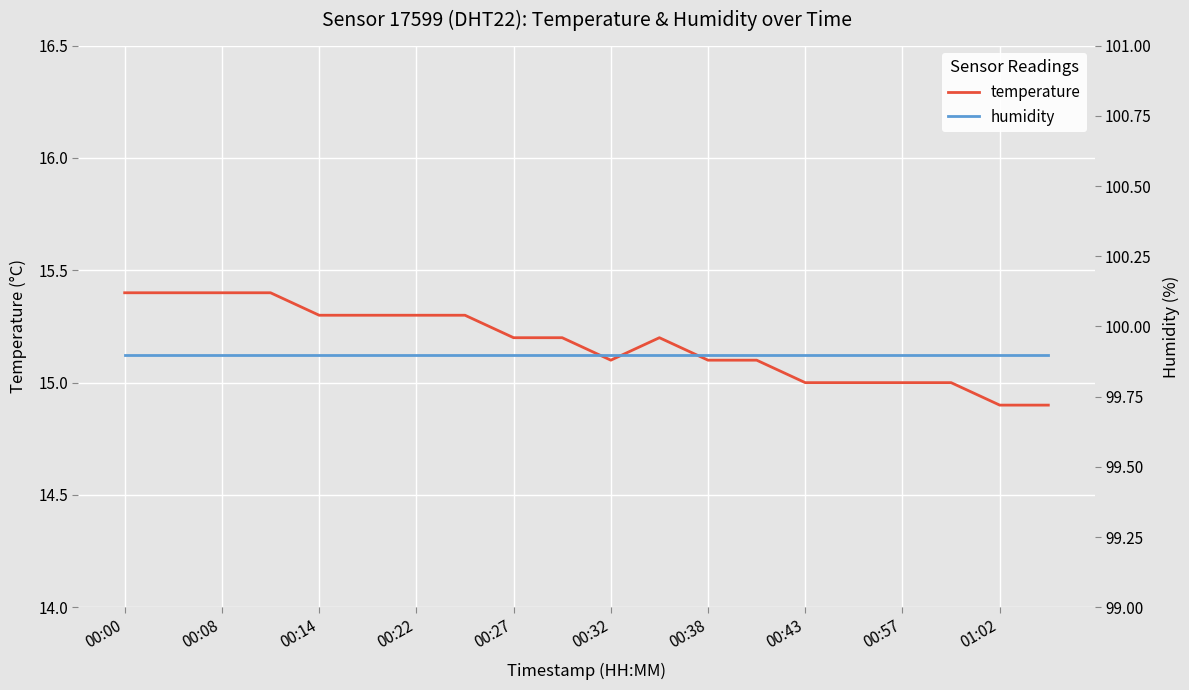

What is the minimum value for temperature?

14.9